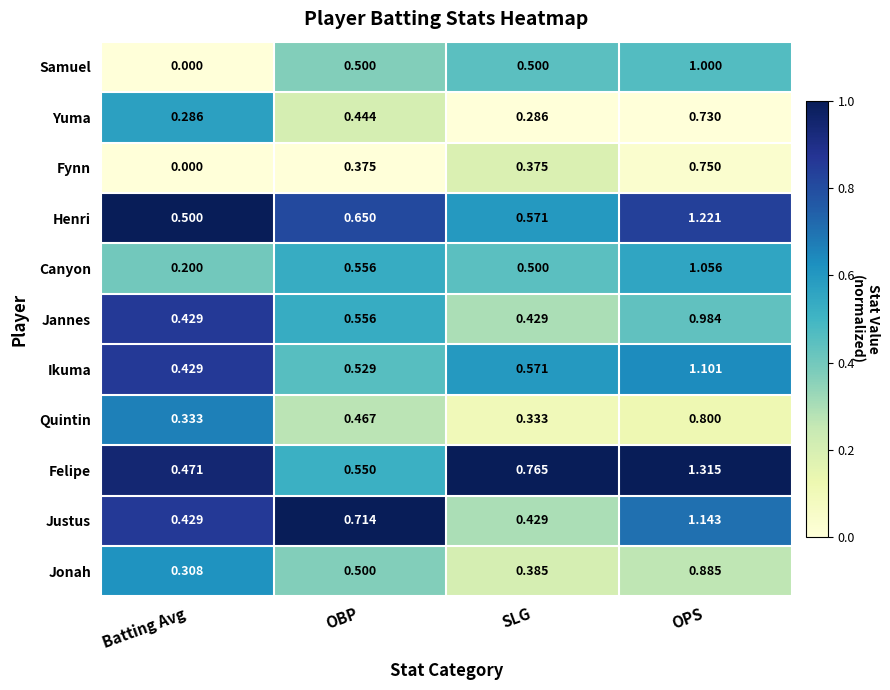

List the labels in order of Canyon value, largest first.

OPS, OBP, SLG, Batting Avg